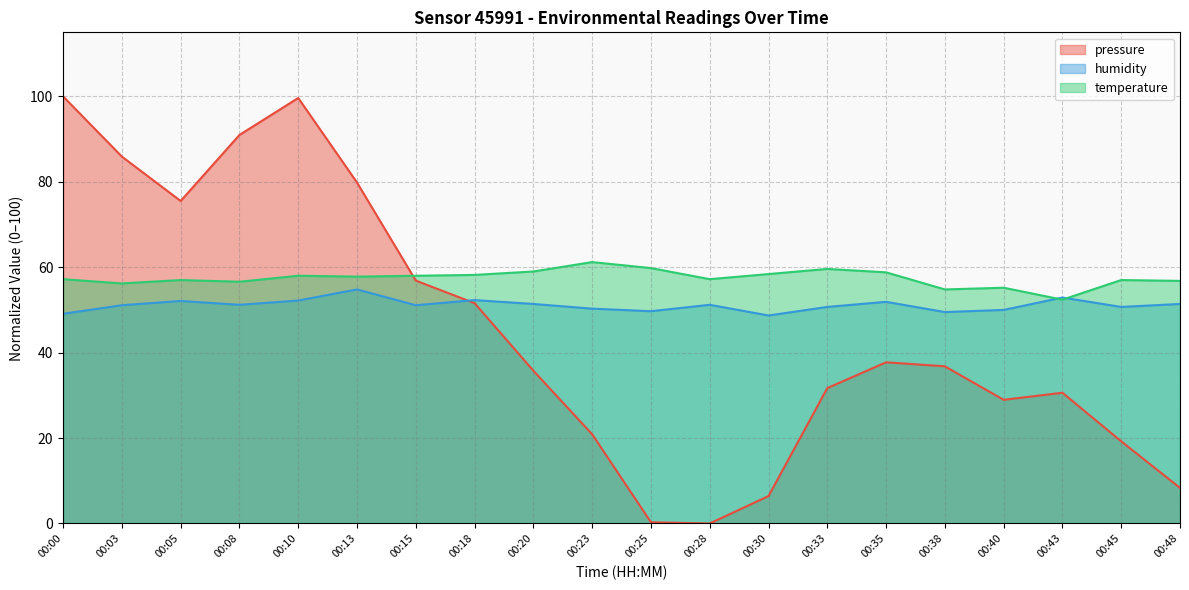

Reading left to right, what are all the values shown in this chart?

pressure: 00:00=100.0	00:03=85.9	00:05=75.5	00:08=91.0	00:10=99.6	00:13=79.8	00:15=56.9	00:18=51.6	00:20=35.8	00:23=20.9	00:25=0.3	00:28=0.0	00:30=6.4	00:33=31.7	00:35=37.7	00:38=36.8	00:40=29.0	00:43=30.6	00:45=19.2	00:48=8.3
humidity: 00:00=49.1	00:03=51.1	00:05=52.1	00:08=51.2	00:10=52.2	00:13=54.8	00:15=51.1	00:18=52.3	00:20=51.4	00:23=50.3	00:25=49.7	00:28=51.2	00:30=48.7	00:33=50.7	00:35=51.9	00:38=49.5	00:40=50.0	00:43=52.9	00:45=50.7	00:48=51.4
temperature: 00:00=57.2	00:03=56.2	00:05=57.0	00:08=56.6	00:10=58.0	00:13=57.8	00:15=58.0	00:18=58.2	00:20=59.0	00:23=61.2	00:25=59.8	00:28=57.2	00:30=58.4	00:33=59.6	00:35=58.8	00:38=54.8	00:40=55.2	00:43=52.4	00:45=57.0	00:48=56.8